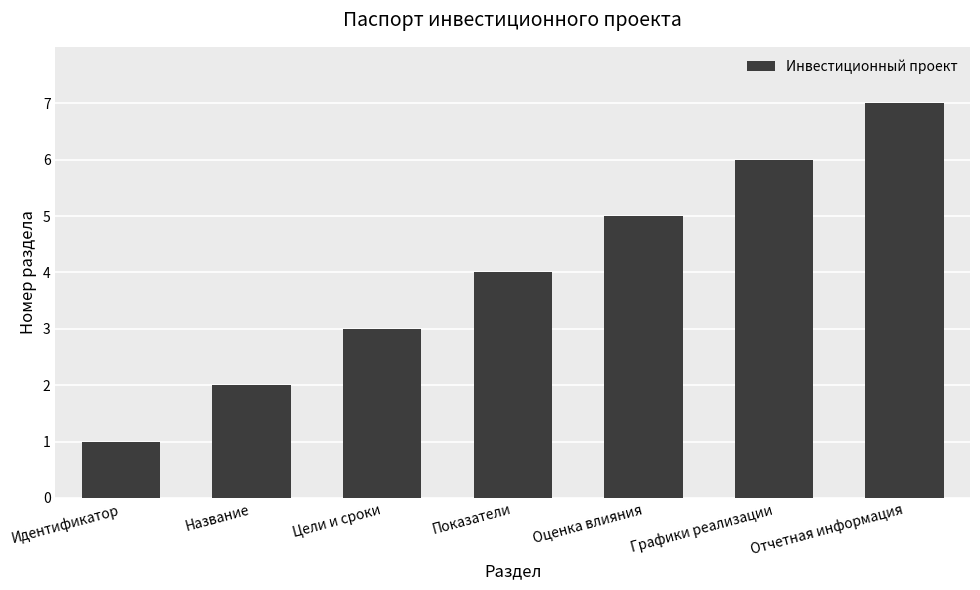

What is the label of the 5th bar from the left?

Оценка влияния